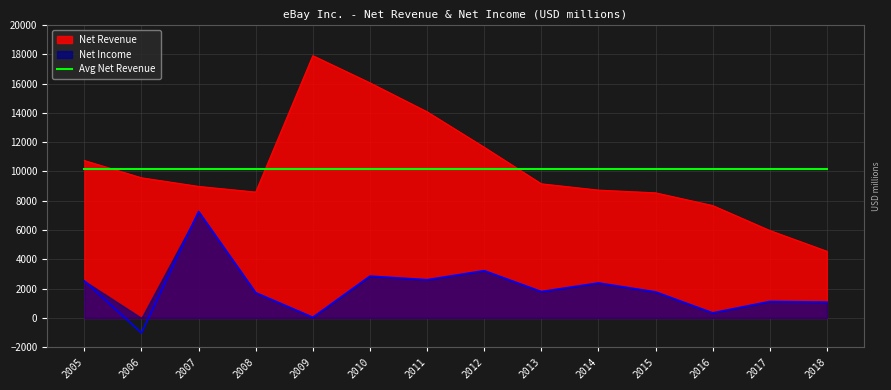

Which series has the largest total across all categories?

Net Revenue